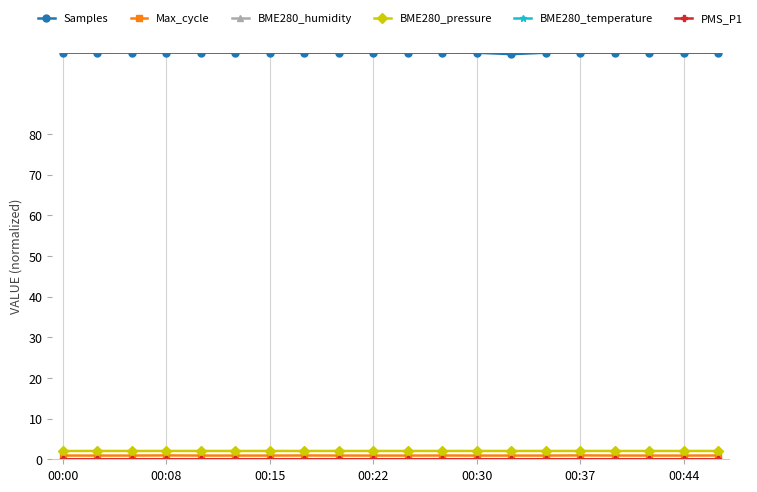

True or false: Samples and BME280_pressure cross at least once.

False